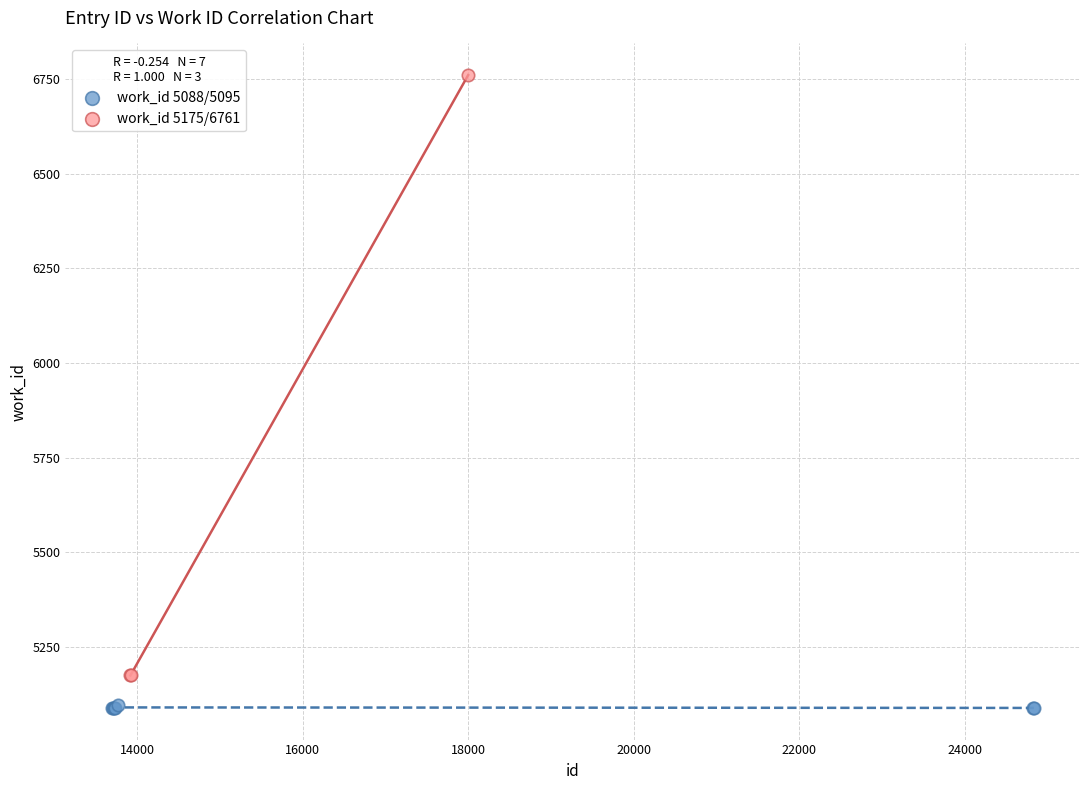

Which series has the widest spread of Y values?

work_id 5175/6761